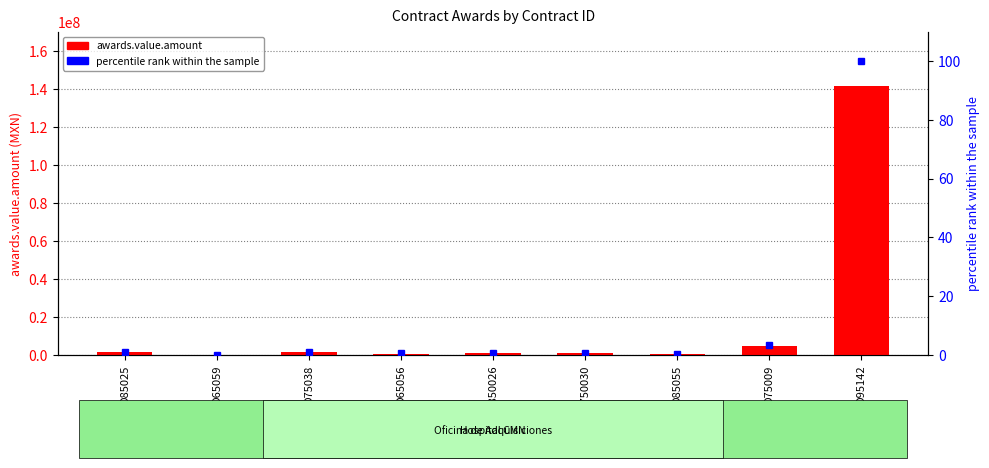

Where is awards.value.amount nearest to the value 71012720?

D75009